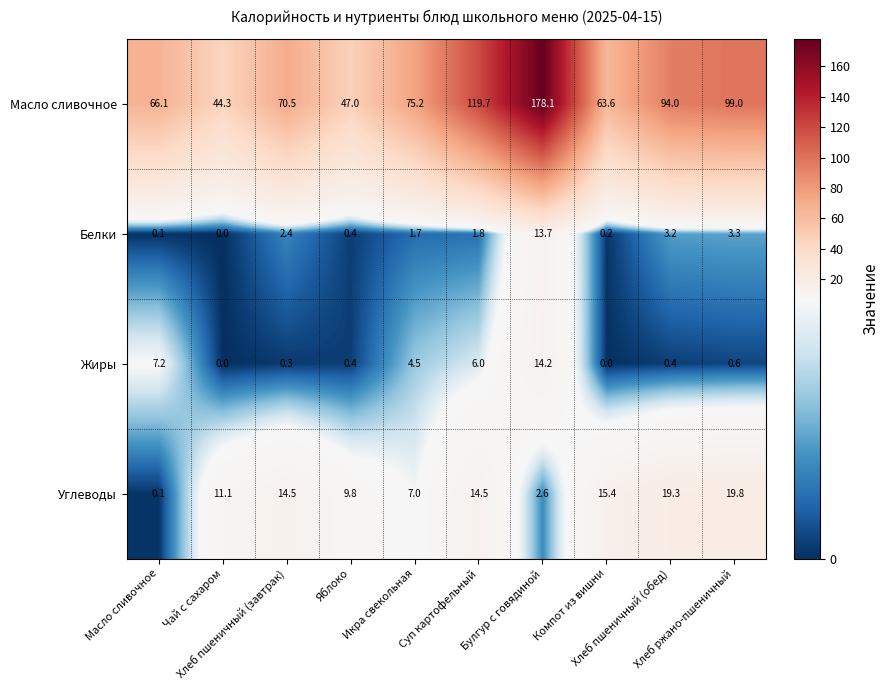

What is the maximum value for Белки?

13.7